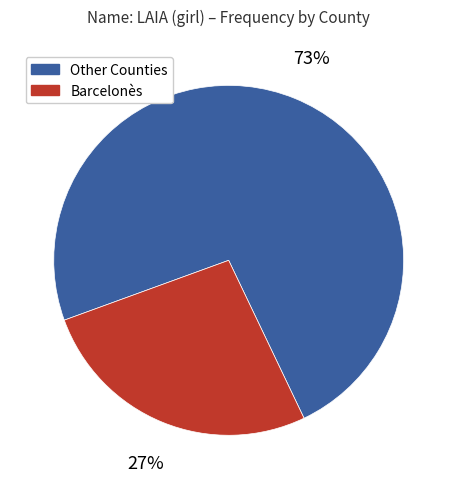

Count the number of slices in the pie.

2